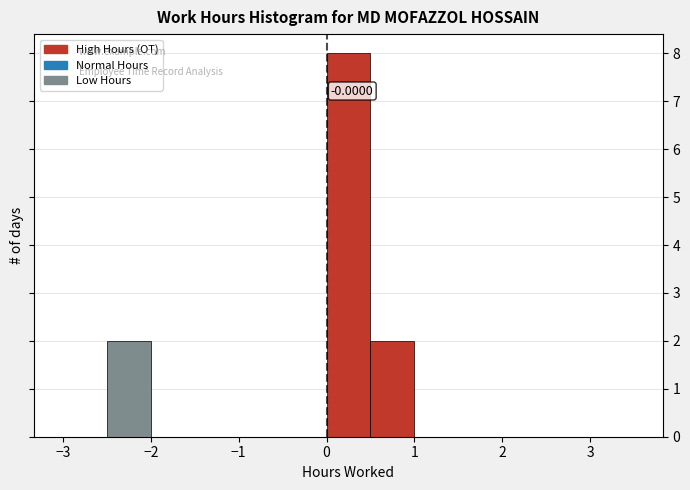

Which range on the x-axis has the tallest bar?

0.0 to 0.5